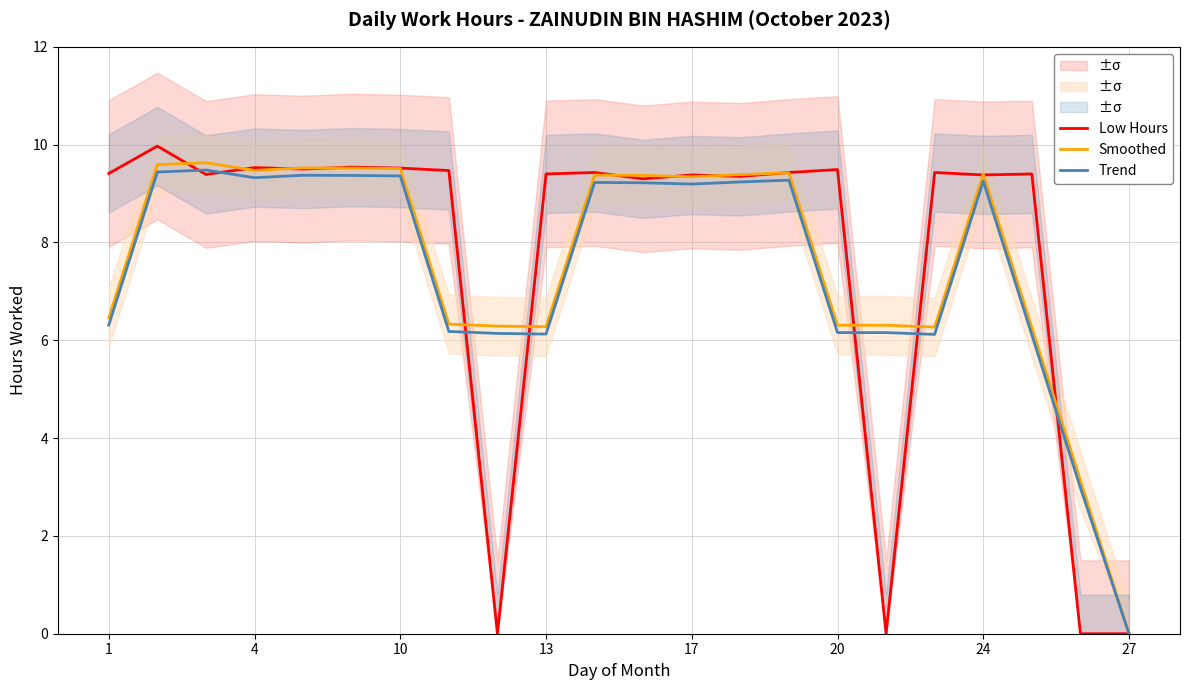

How many data points in Low Hours are less than 9?

4